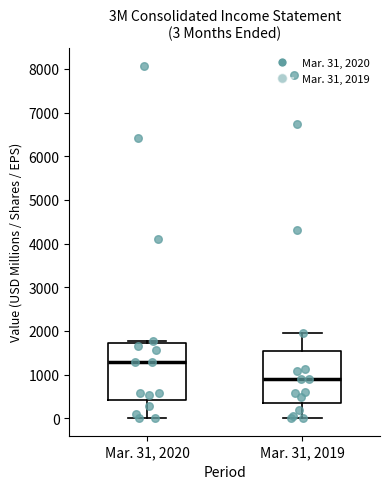

Which box is the tallest, from its lower edge to its upper edge?

Mar. 31, 2020